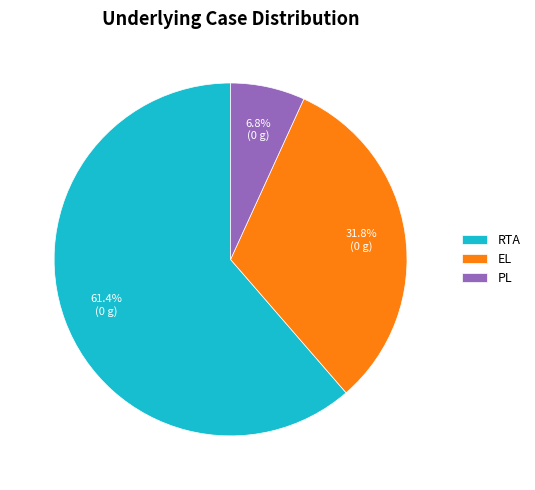

Which slice is the largest?

RTA